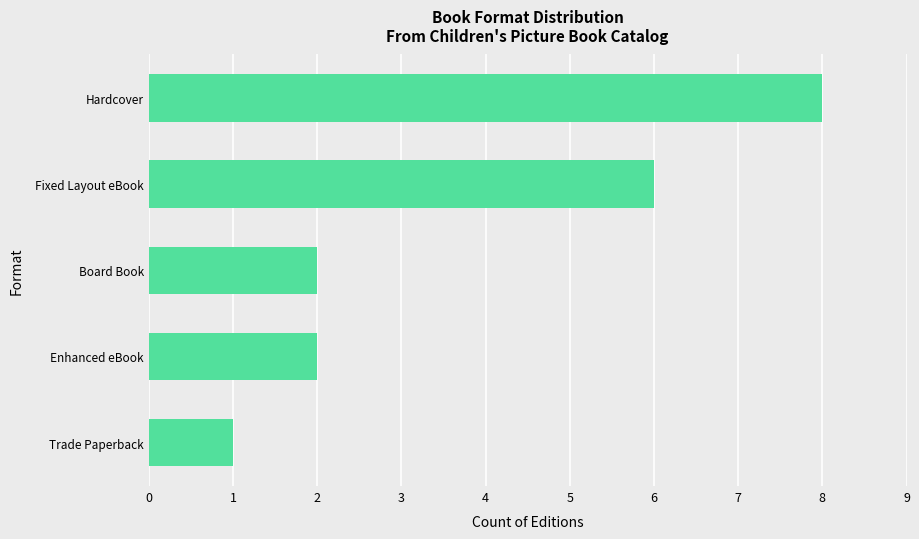

What is the average value?

4